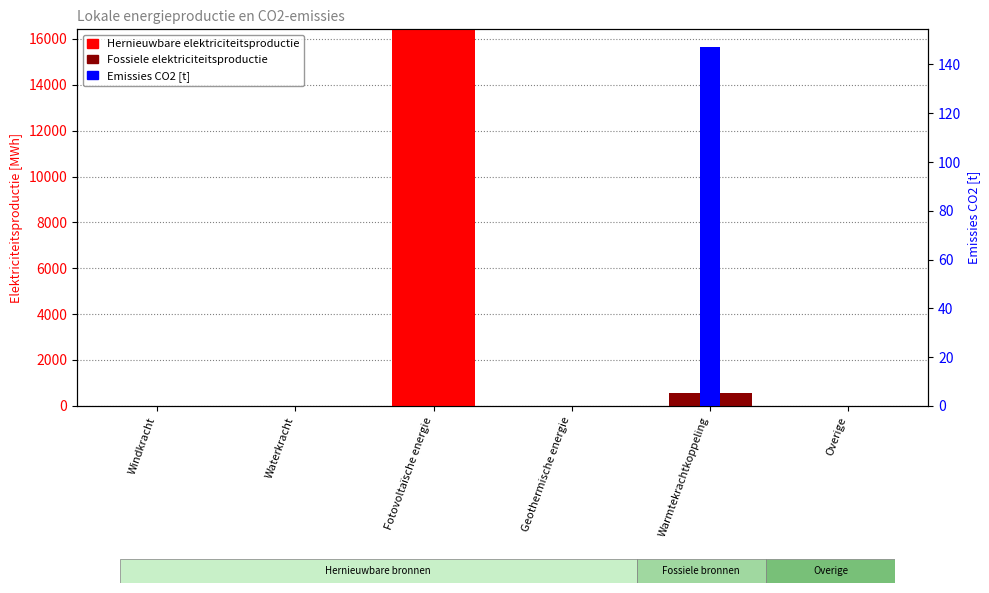

What is the label of the 4th bar from the right?

Fotovoltaïsche energie